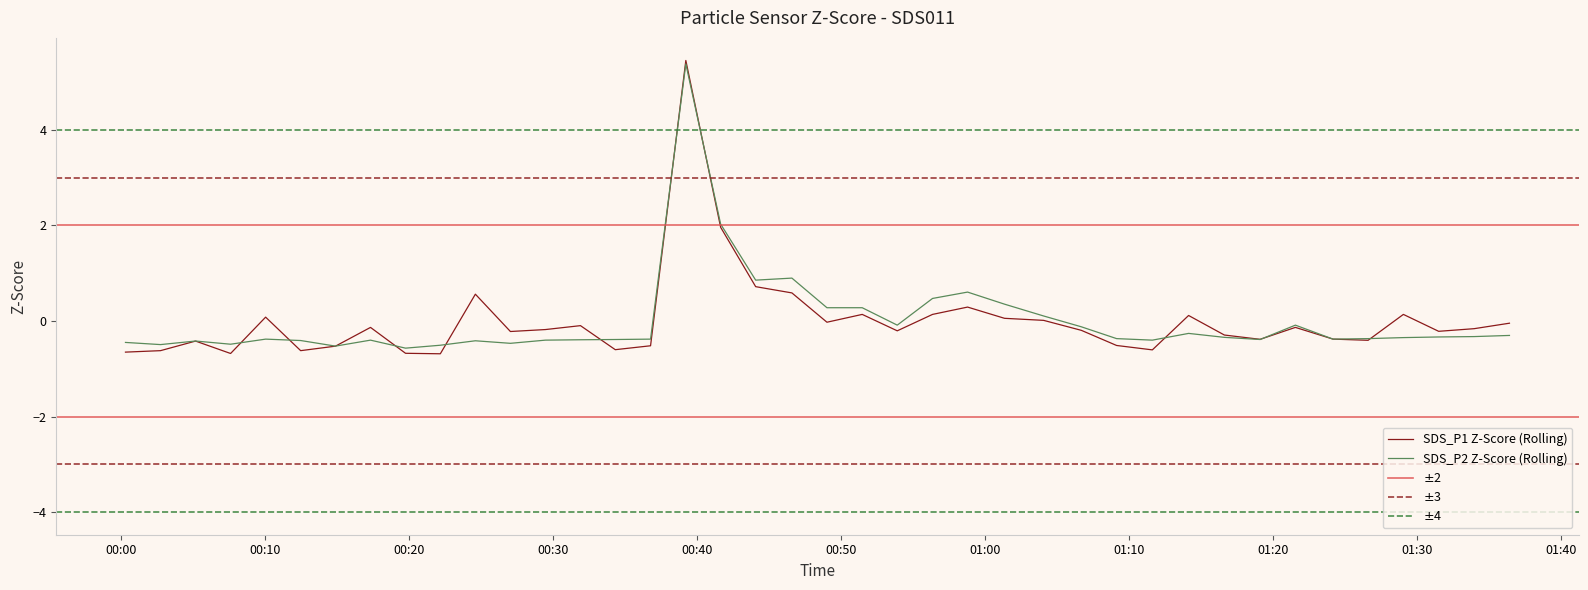

At how many categories does at least one series exceed 3?

1